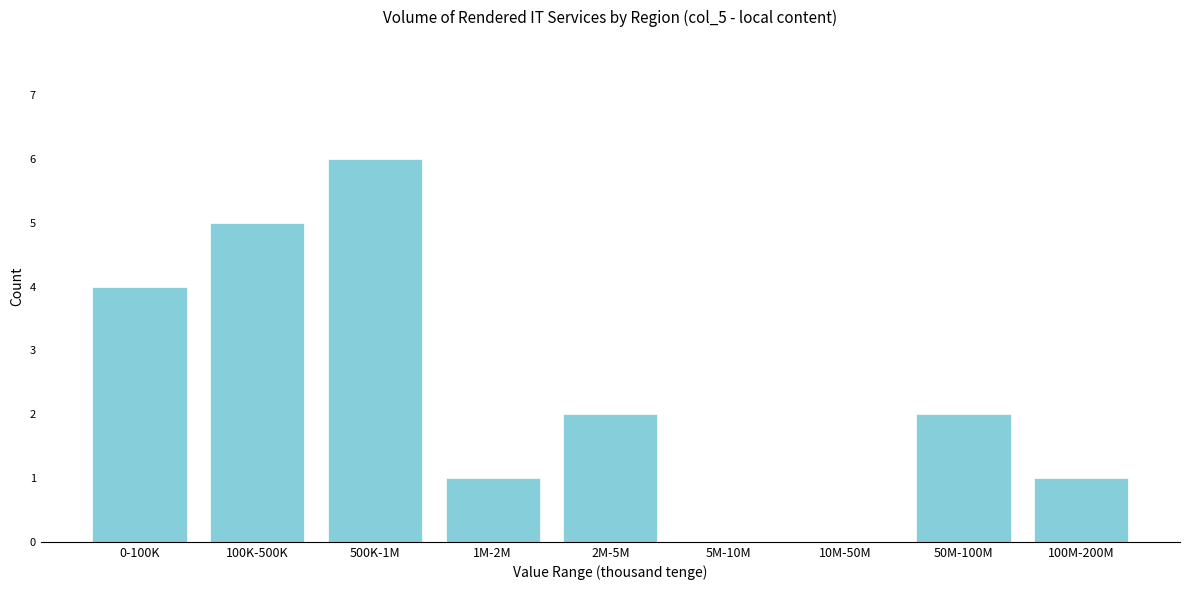

Reading left to right, extract all data points from this chart.

0-100K=4	100K-500K=5	500K-1M=6	1M-2M=1	2M-5M=2	5M-10M=0	10M-50M=0	50M-100M=2	100M-200M=1